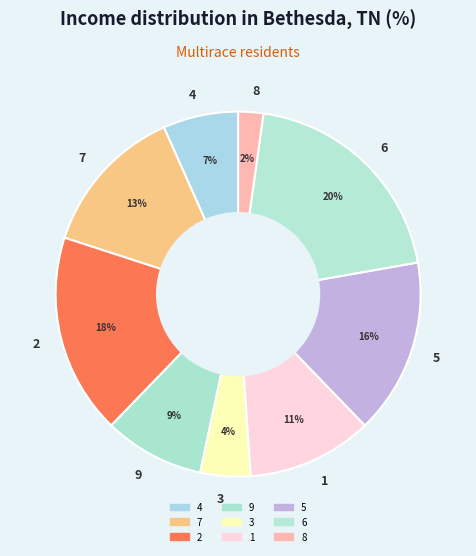

Which has a higher value, 9 or 6?

6